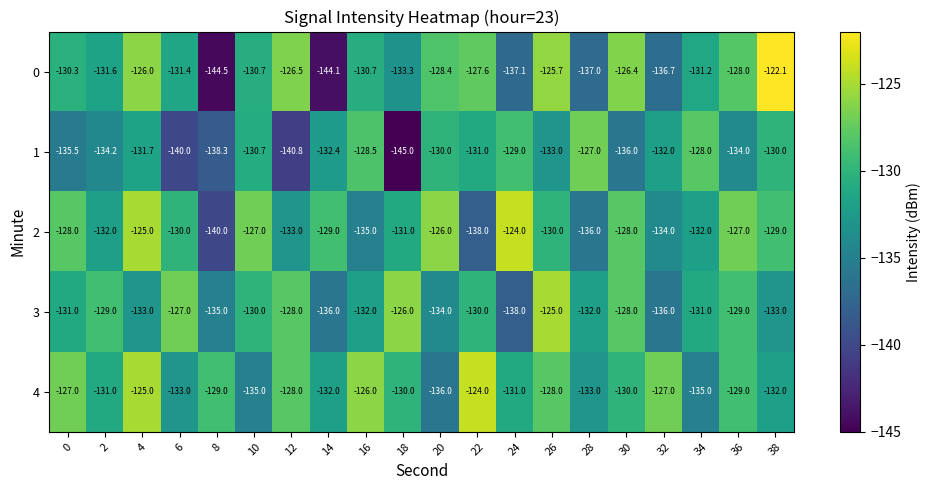

At 14, list the series in order from largest to smallest.

2, 4, 1, 3, 0